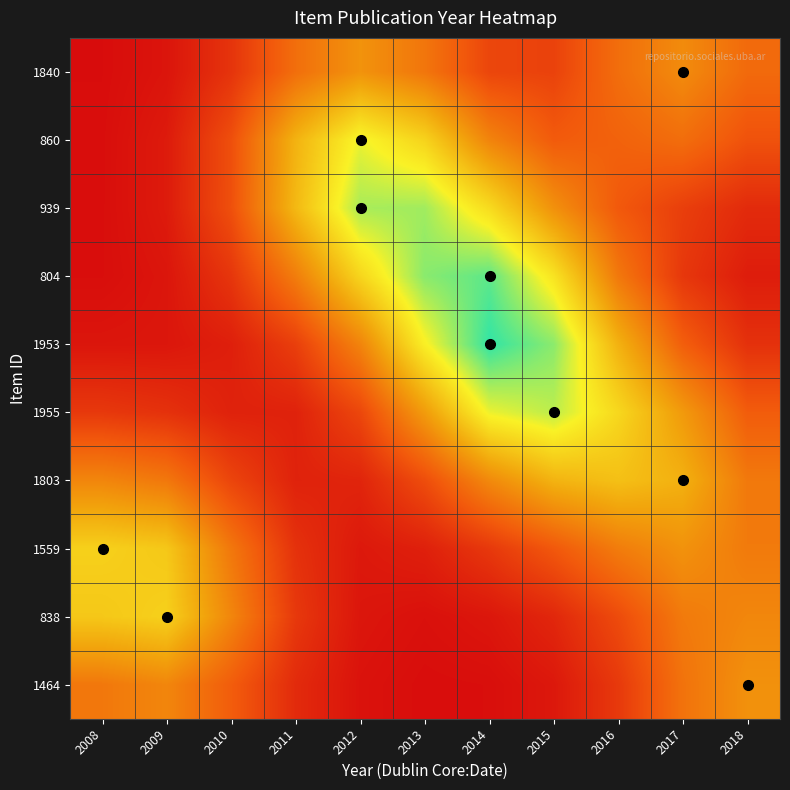

Rank the series at 2012 from lowest to highest value.

1464, 838, 1559, 1803, 1955, 1953, 1840, 804, 860, 939